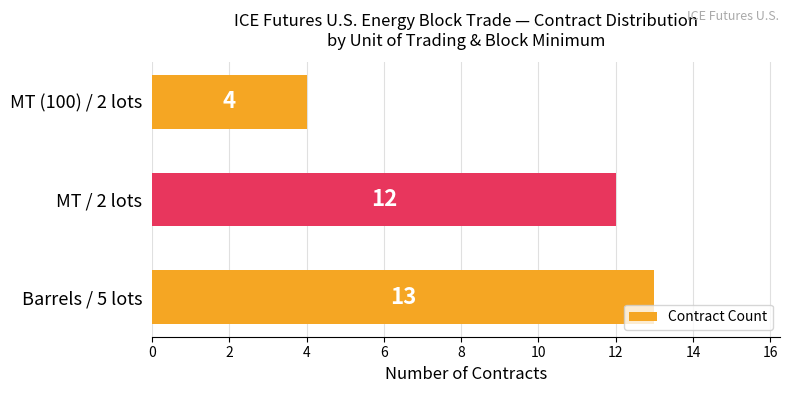

What is the ratio of the value at Barrels / 5 lots to the value at MT (100) / 2 lots?

3.2